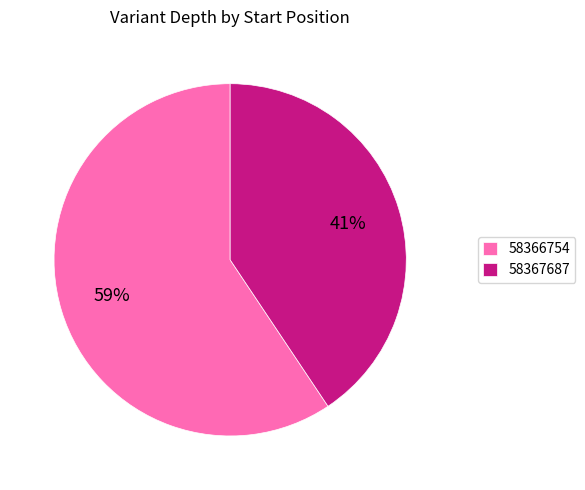

Which slice is the largest?

58366754